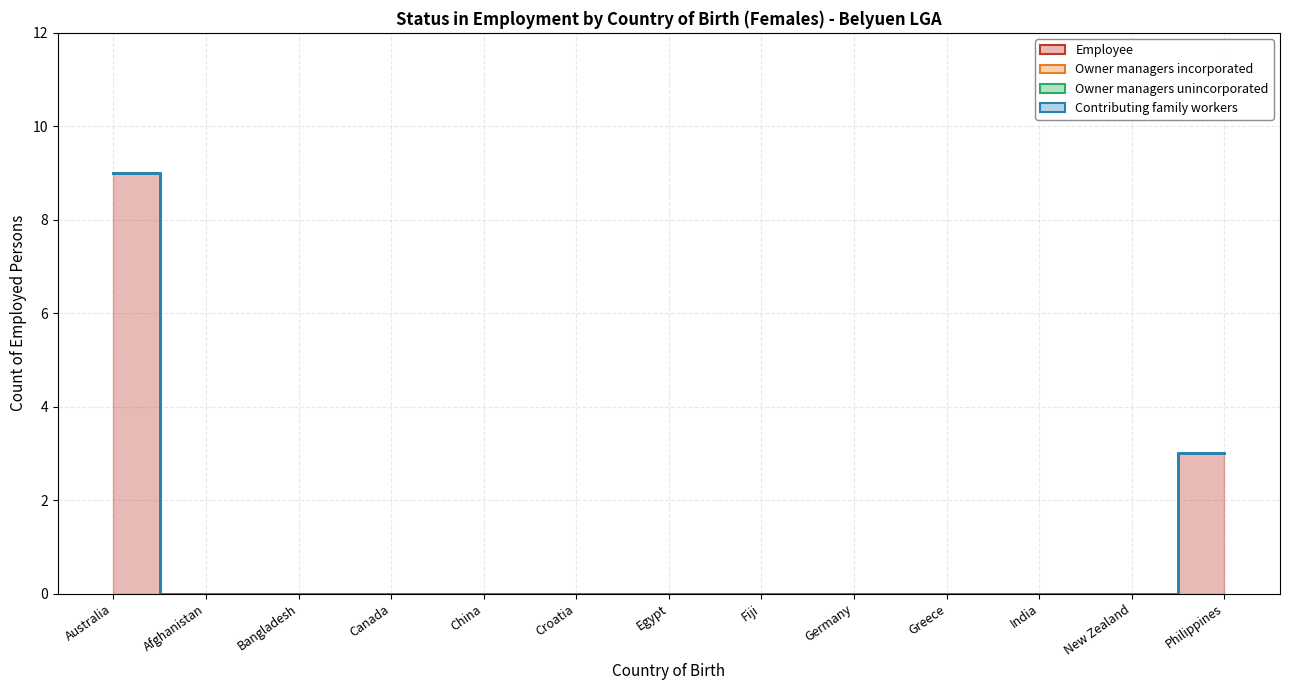

Reading left to right, transcribe all the data shown in this chart.

Employee: Australia=9	Afghanistan=0	Bangladesh=0	Canada=0	China=0	Croatia=0	Egypt=0	Fiji=0	Germany=0	Greece=0	India=0	New Zealand=0	Philippines=3
Owner managers incorporated: Australia=0	Afghanistan=0	Bangladesh=0	Canada=0	China=0	Croatia=0	Egypt=0	Fiji=0	Germany=0	Greece=0	India=0	New Zealand=0	Philippines=0
Owner managers unincorporated: Australia=0	Afghanistan=0	Bangladesh=0	Canada=0	China=0	Croatia=0	Egypt=0	Fiji=0	Germany=0	Greece=0	India=0	New Zealand=0	Philippines=0
Contributing family workers: Australia=0	Afghanistan=0	Bangladesh=0	Canada=0	China=0	Croatia=0	Egypt=0	Fiji=0	Germany=0	Greece=0	India=0	New Zealand=0	Philippines=0